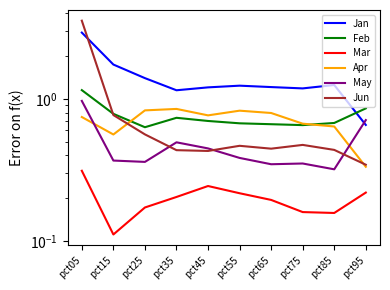

Does the chart have visible grid lines?

No